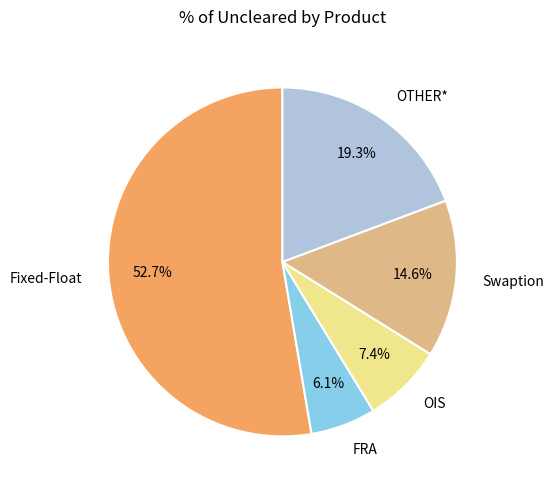

To the nearest percent, what is the difference between the largest and smallest slice percentages?

47%